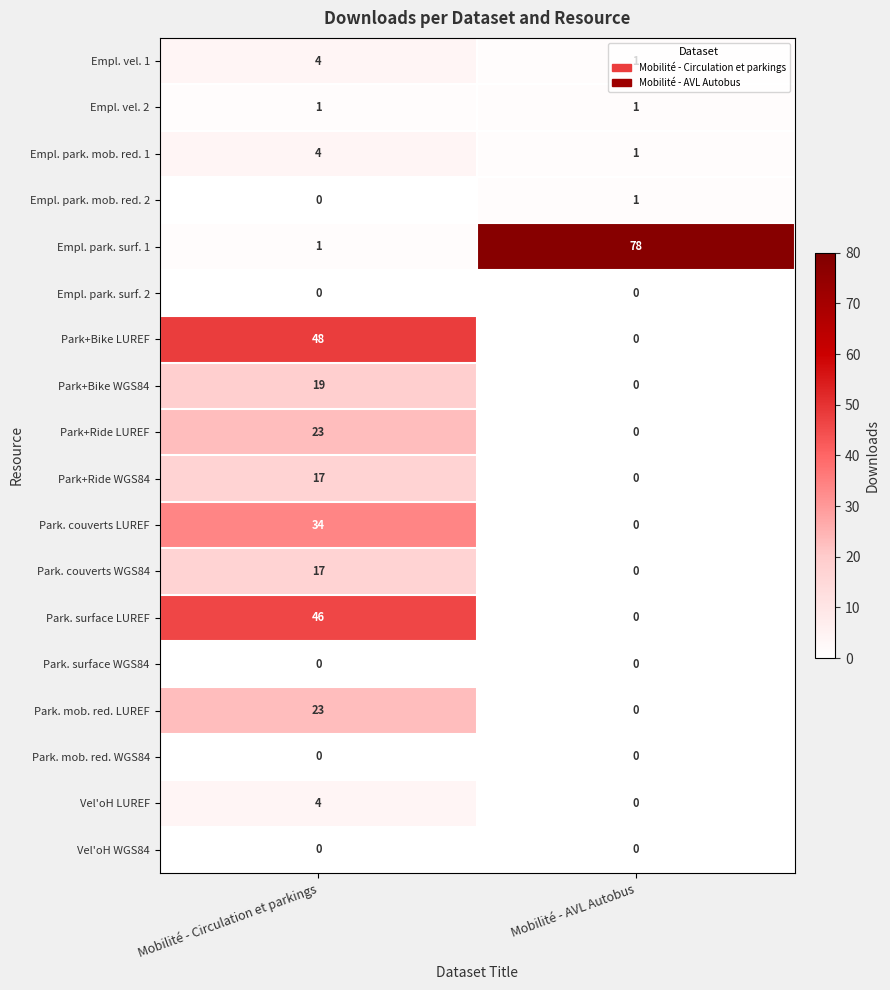

At which category is the sum across all series the highest?

Mobilité - Circulation et parkings